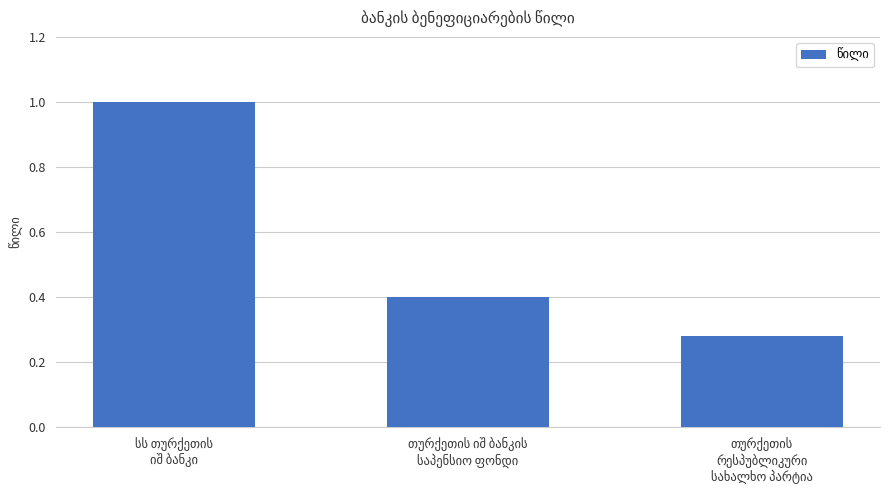

What is the value of the 1st bar from the left?

1.0